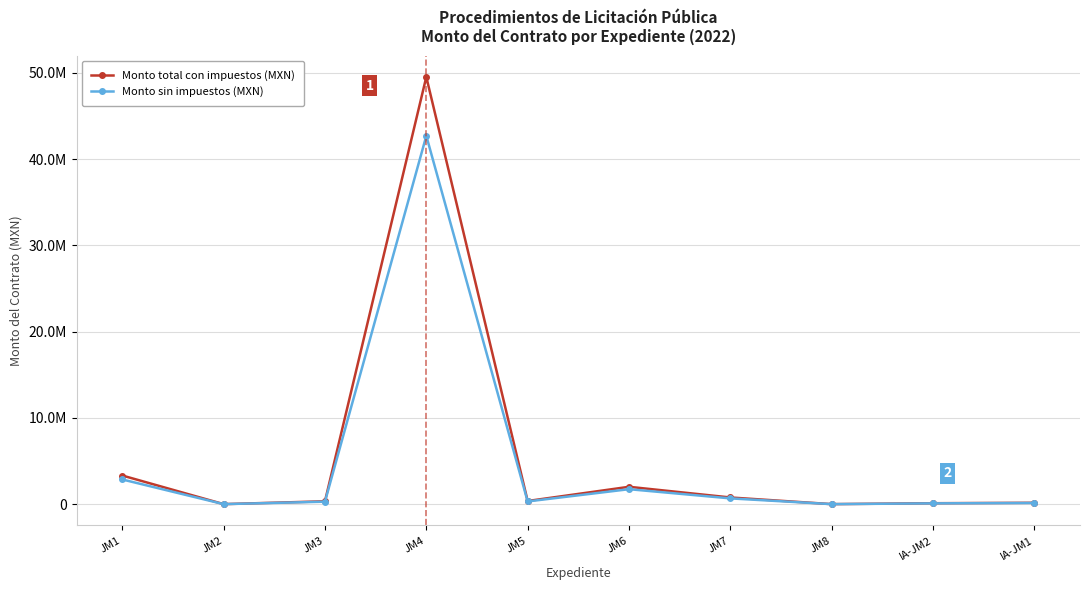

True or false: Monto sin impuestos (MXN) and Monto total con impuestos (MXN) intersect in this chart.

False